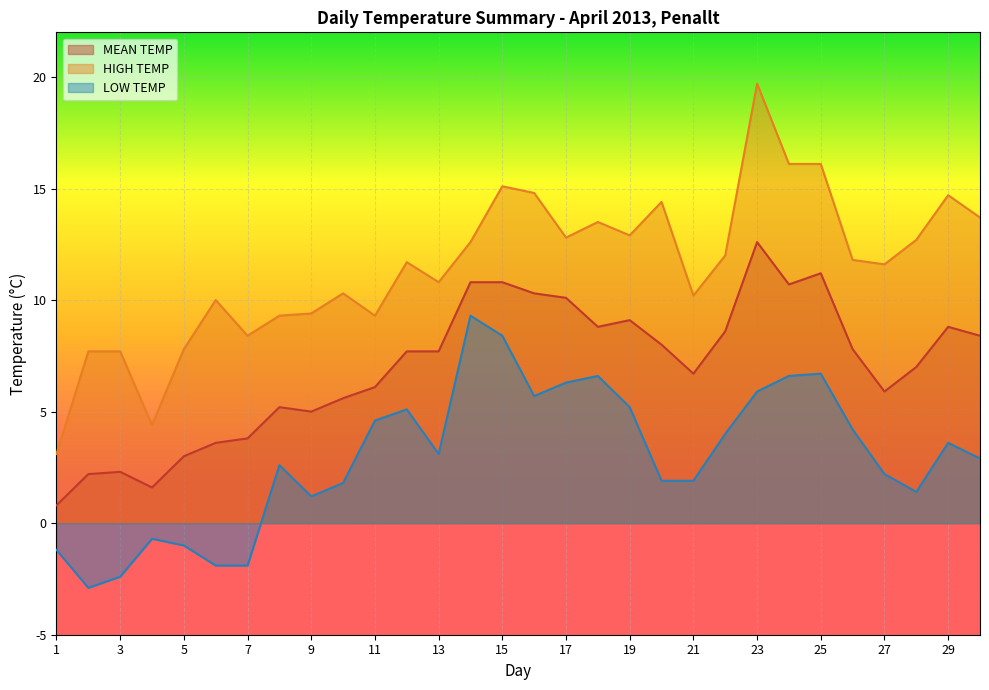

What is the smallest value displayed?

-2.9